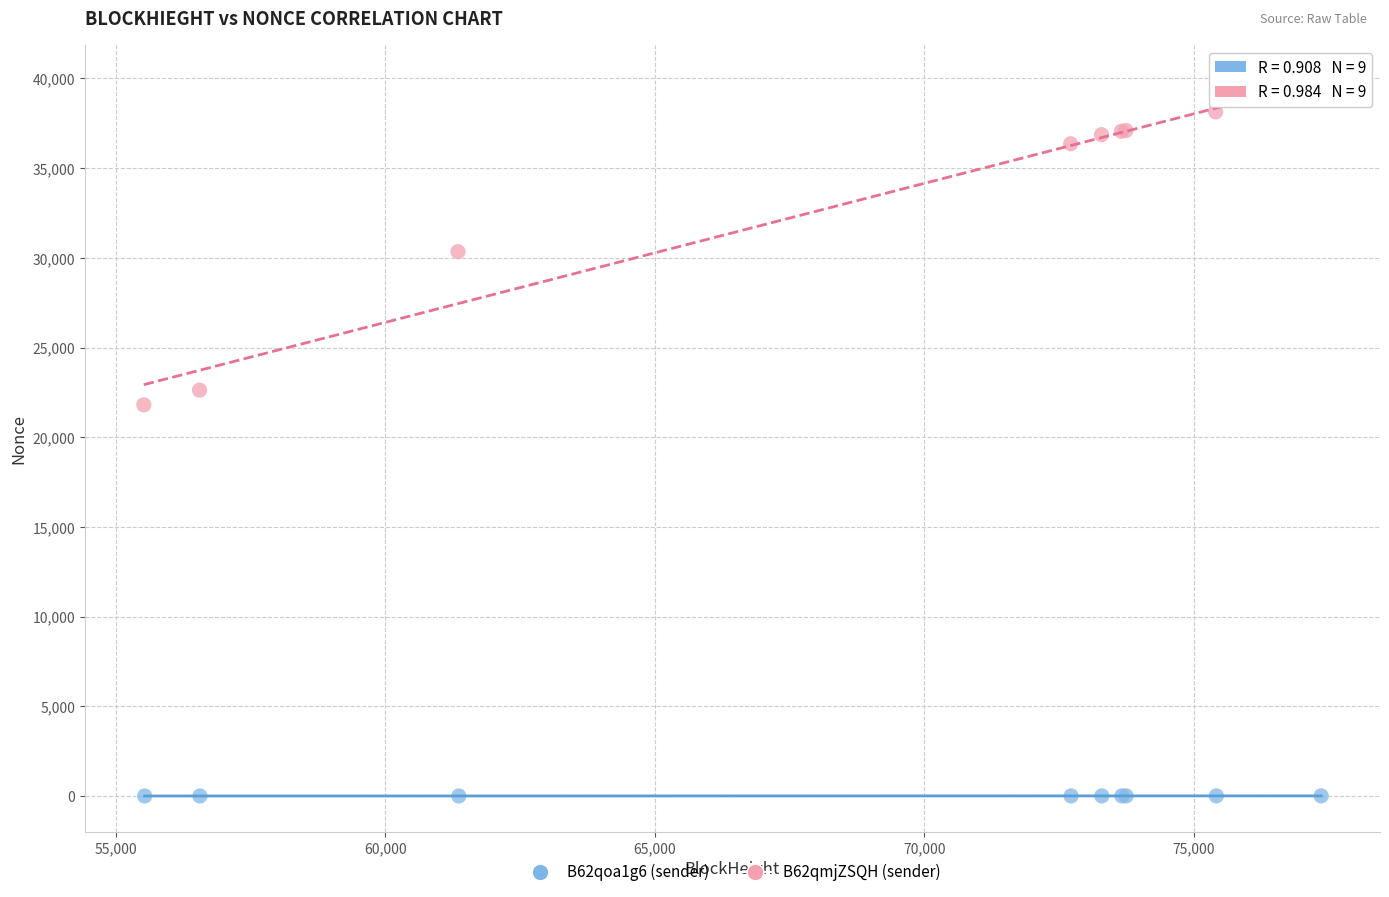

Which series reaches the maximum Y coordinate?

B62qmjZSQH (sender)